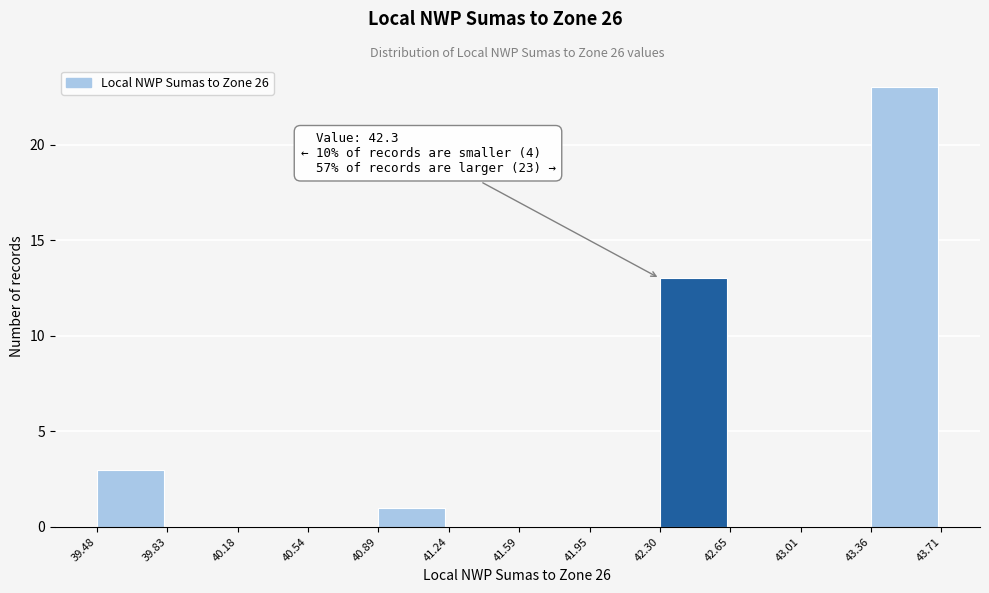

Which range on the x-axis has the tallest bar?

43.36 to 43.71